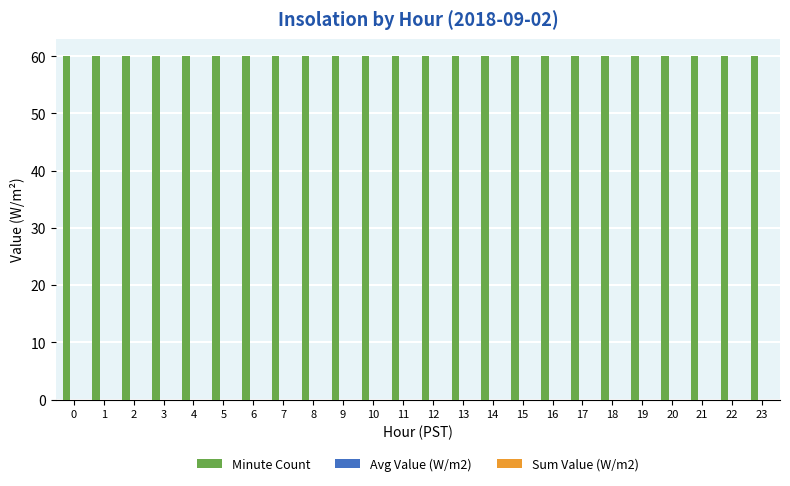

What is the total value across all series at 6?

60